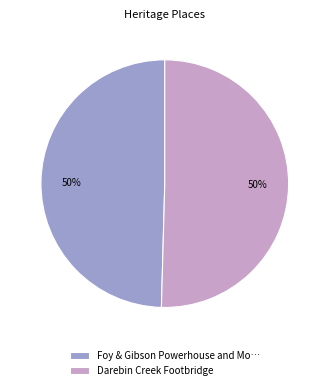

To the nearest percent, what portion does Foy & Gibson Powerhouse and Mo… represent?

50%